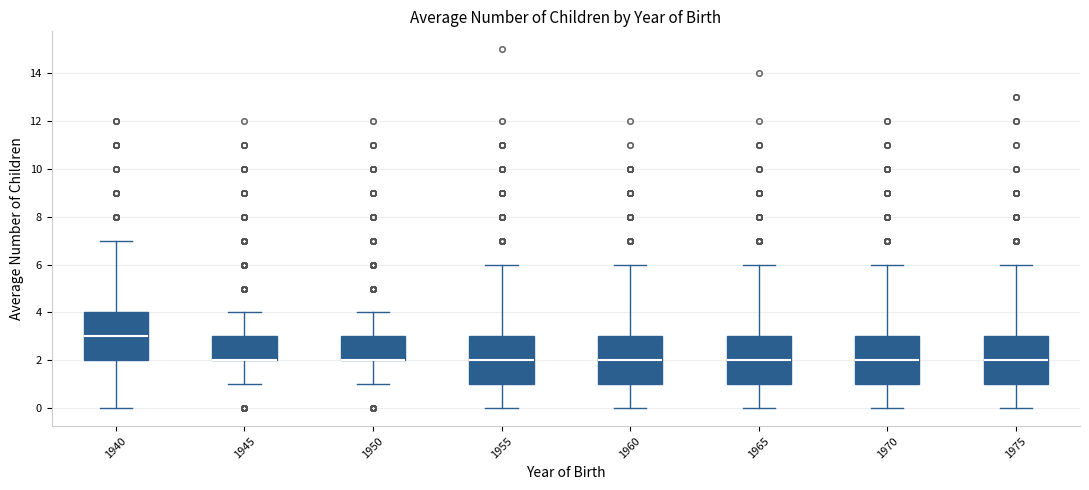

Where does the median line of the box at x = 1940 sit on the y-axis? The values are not printed on the chart, so give them approximately, as read against the axis.

3